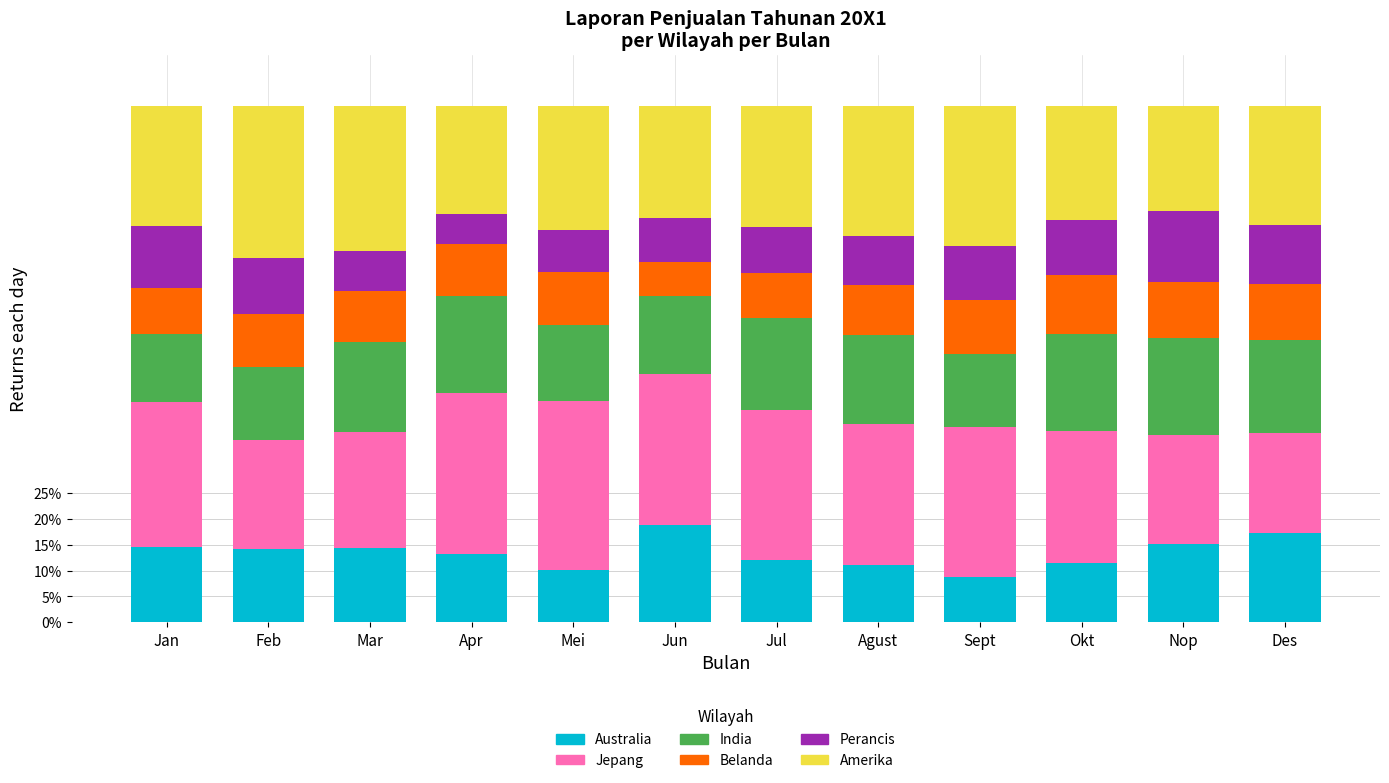

What is the sum of the Australia values at Jan and Des?

31.8